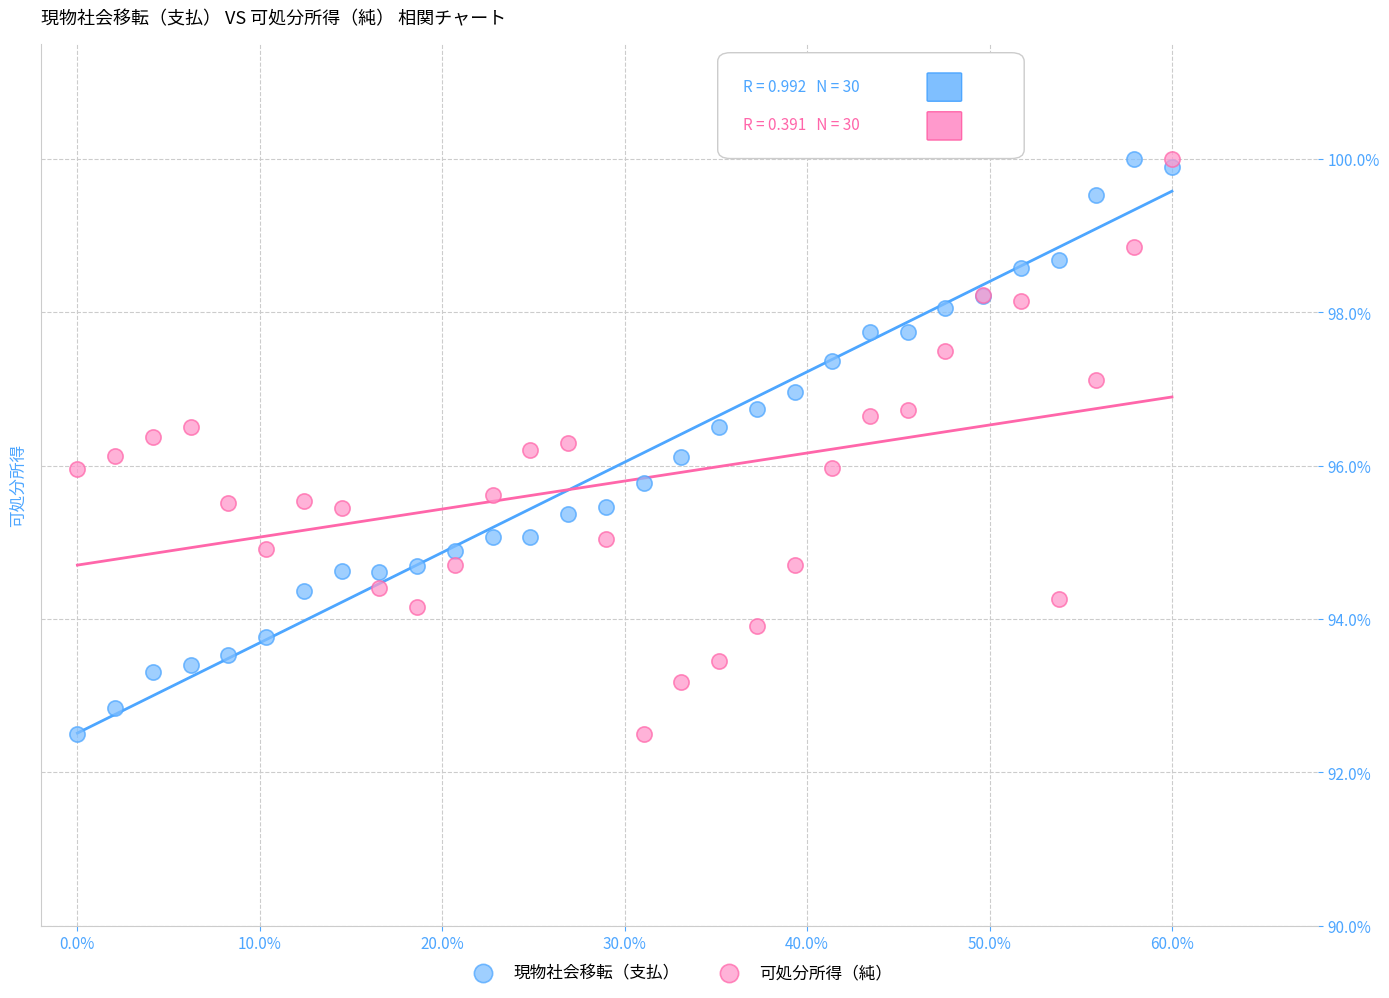

What are all the series names shown in the legend?

現物社会移転（支払）, 可処分所得（純）